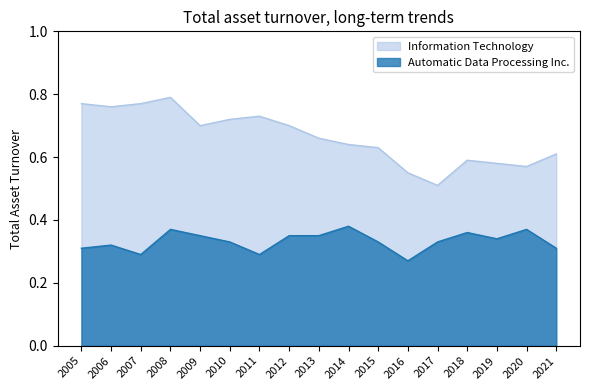

True or false: Information Technology and Automatic Data Processing Inc. intersect in this chart.

False